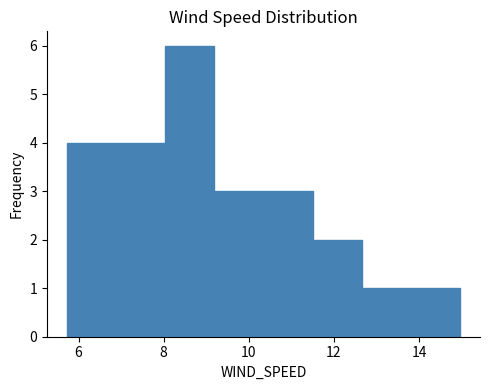

What is the height of the bar covering 6.8 to 8.0 on the x-axis? Neither the bar edges nor the heights are printed on the chart, so give them approximately, as read against the axes.

4